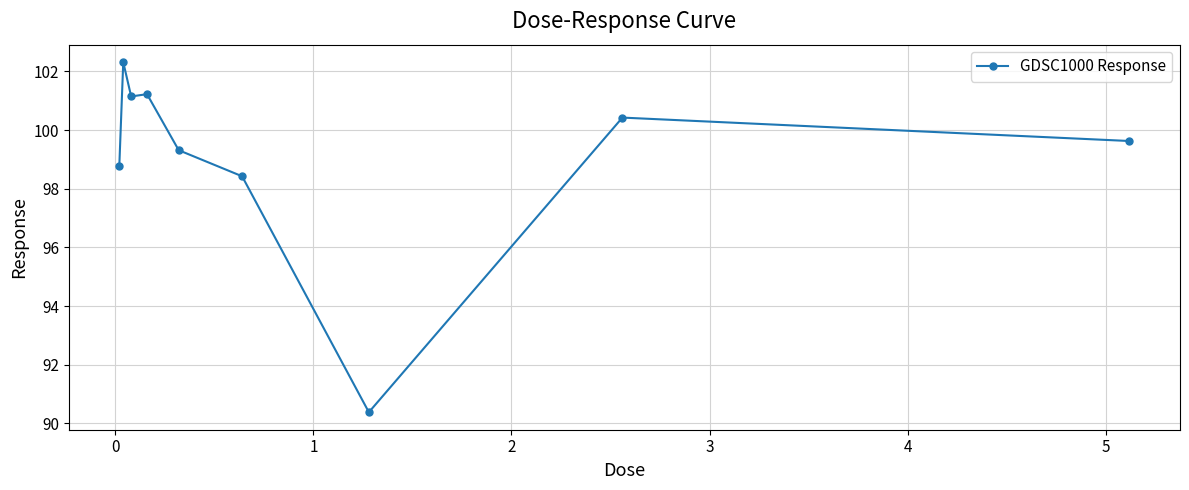

Reading right to left, list all the values displayed in this chart.

99.6	100.4	90.4	98.4	99.3	101.2	101.1	102.3	98.8